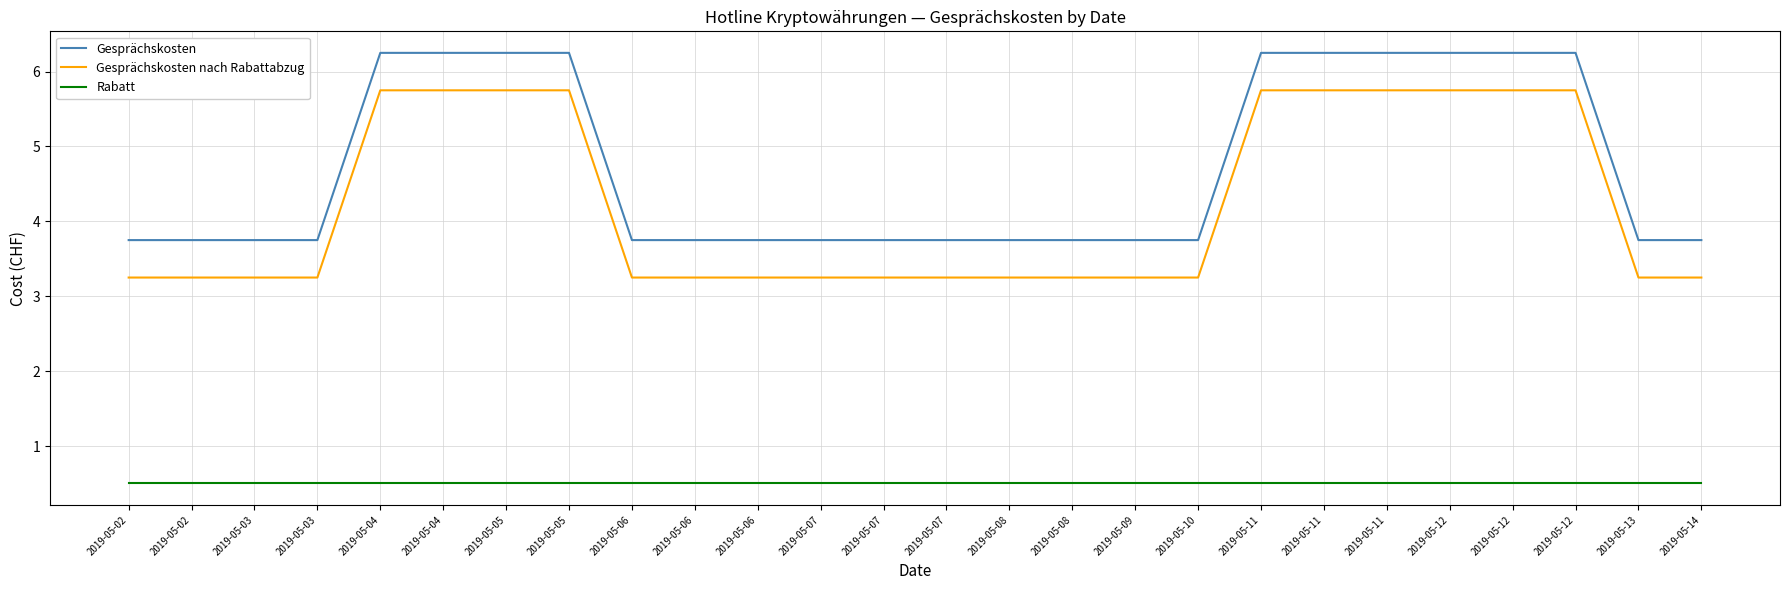

What are all the series names shown in the legend?

Gesprächskosten, Gesprächskosten nach Rabattabzug, Rabatt